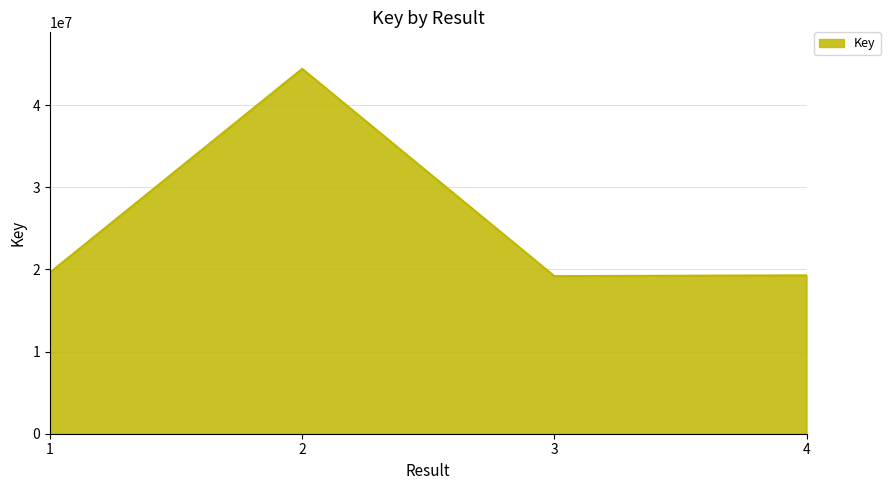

True or false: there are more than 1 points higher than both neighbors.

False